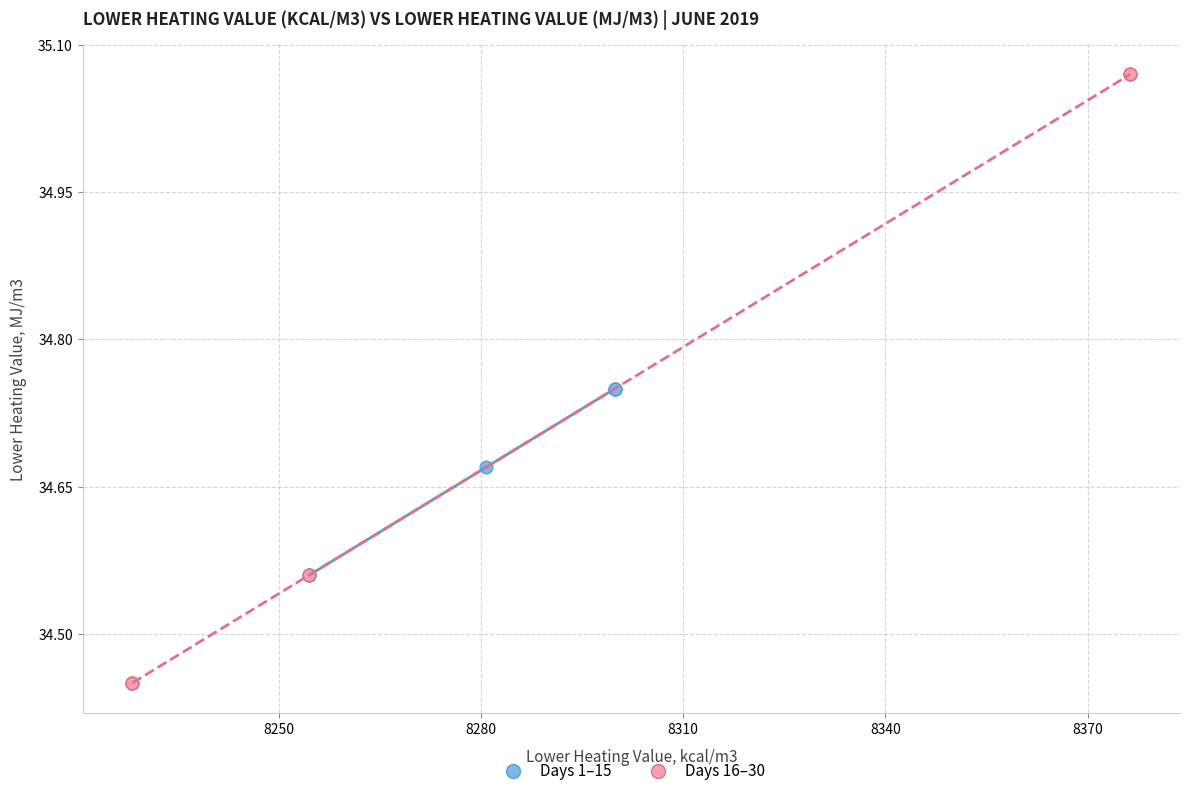

Which series reaches the maximum Y coordinate?

Days 16–30